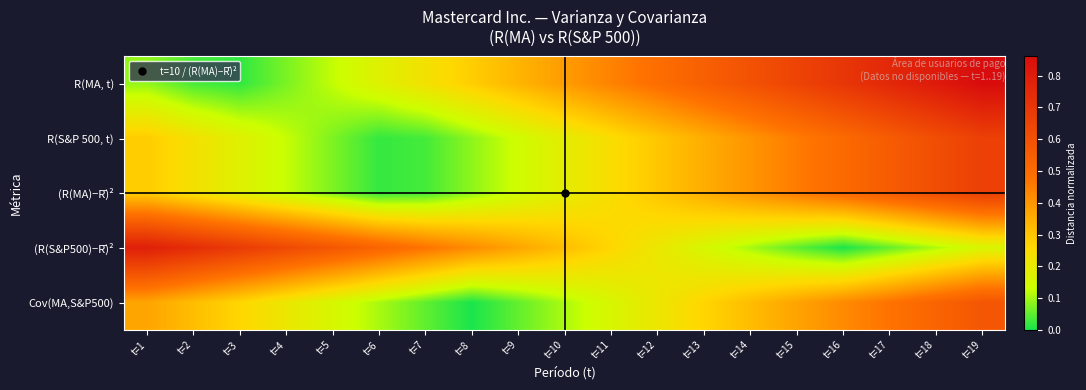

Which series has the largest range (max minus min)?

R(MA, t)